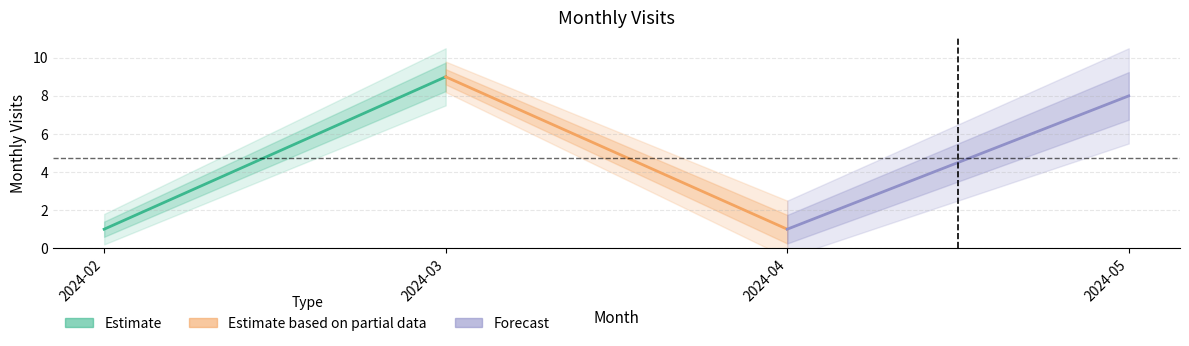

Reading left to right, transcribe all the data shown in this chart.

Estimate: 1	9
Estimate based on partial data: 9	1
Forecast: 1	8